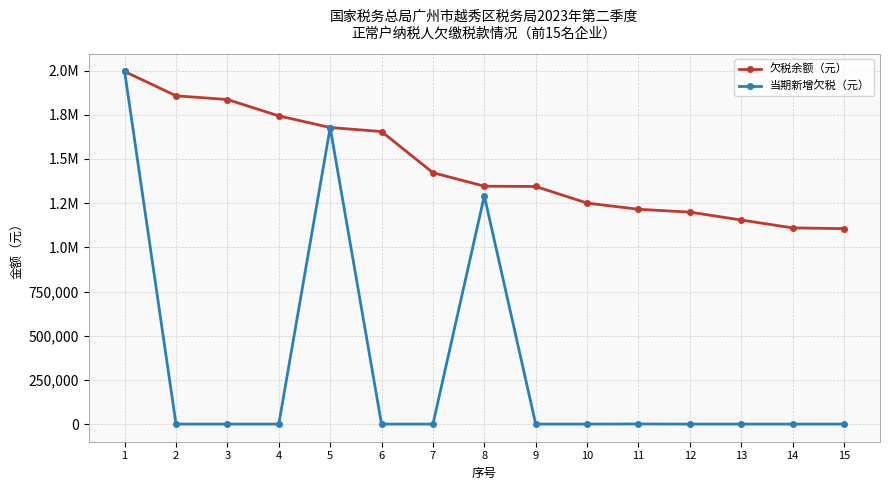

What is the difference between the 欠税余额（元） values at 8 and 2?

511530.4